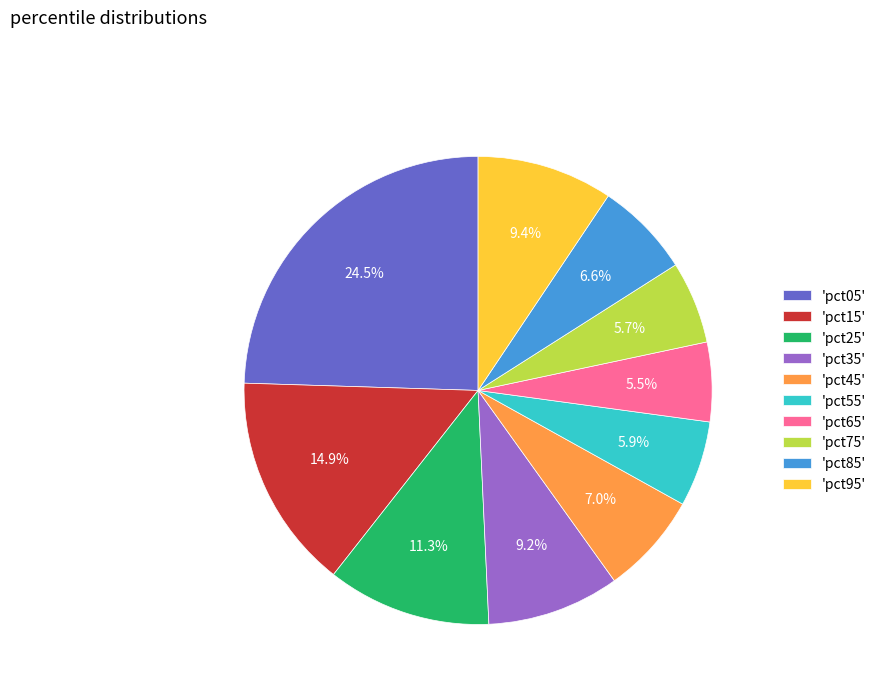

Which has a higher value, 'pct35' or 'pct15'?

'pct15'